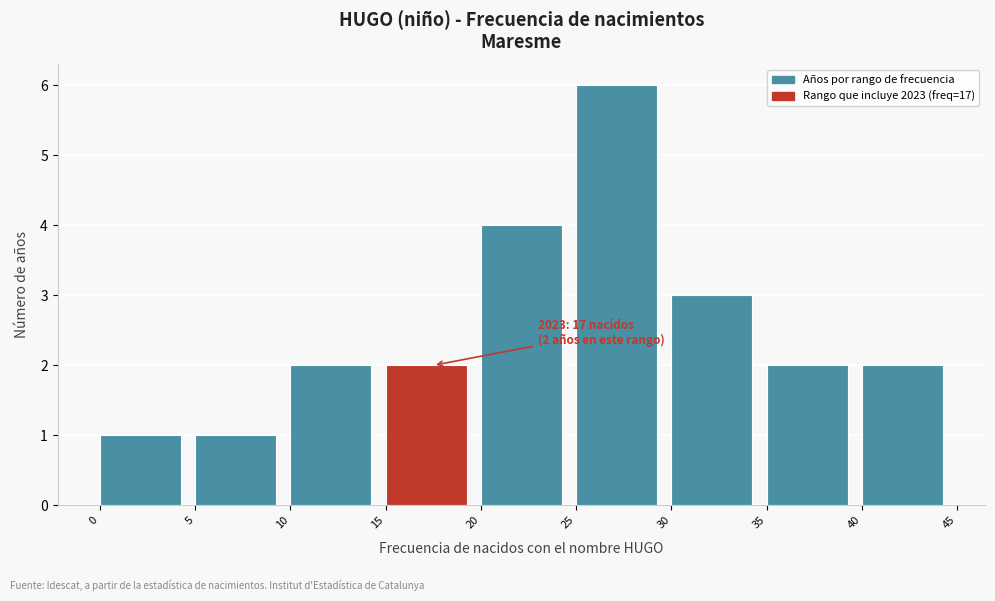

Over which range of the x-axis is the bar tallest?

25 to 30